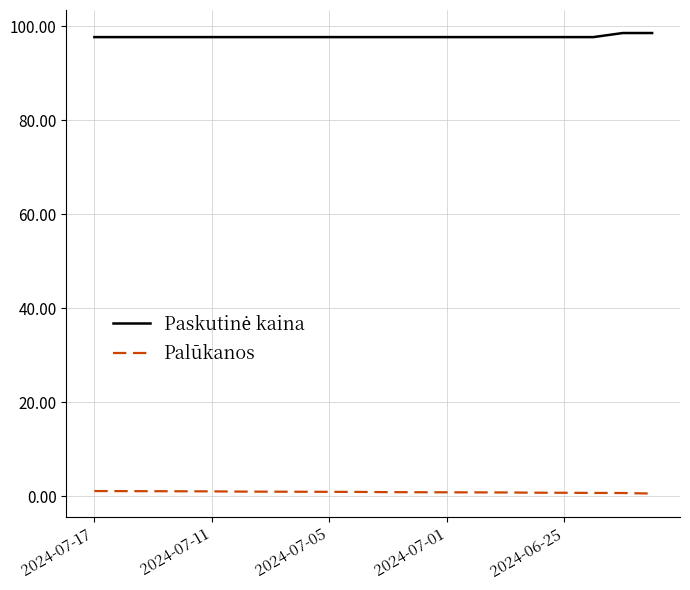

What is the greatest value displayed?

98.6